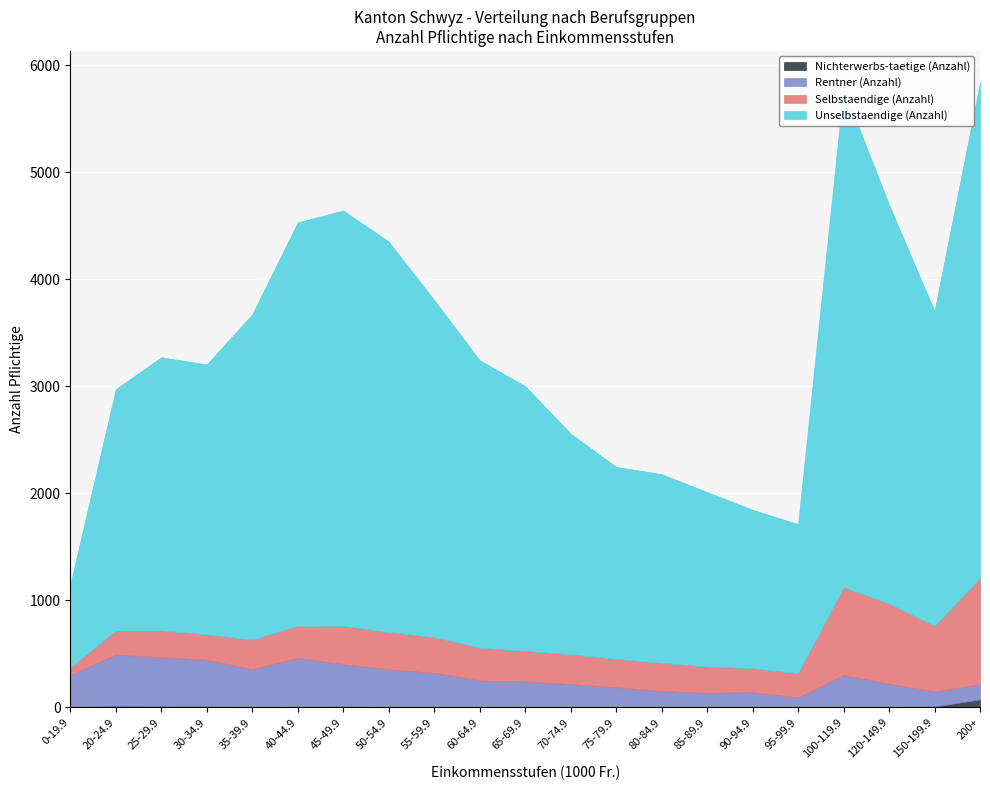

The Unselbstaendige (Anzahl) series shows 3150 at 55-59.9. True or false?

True